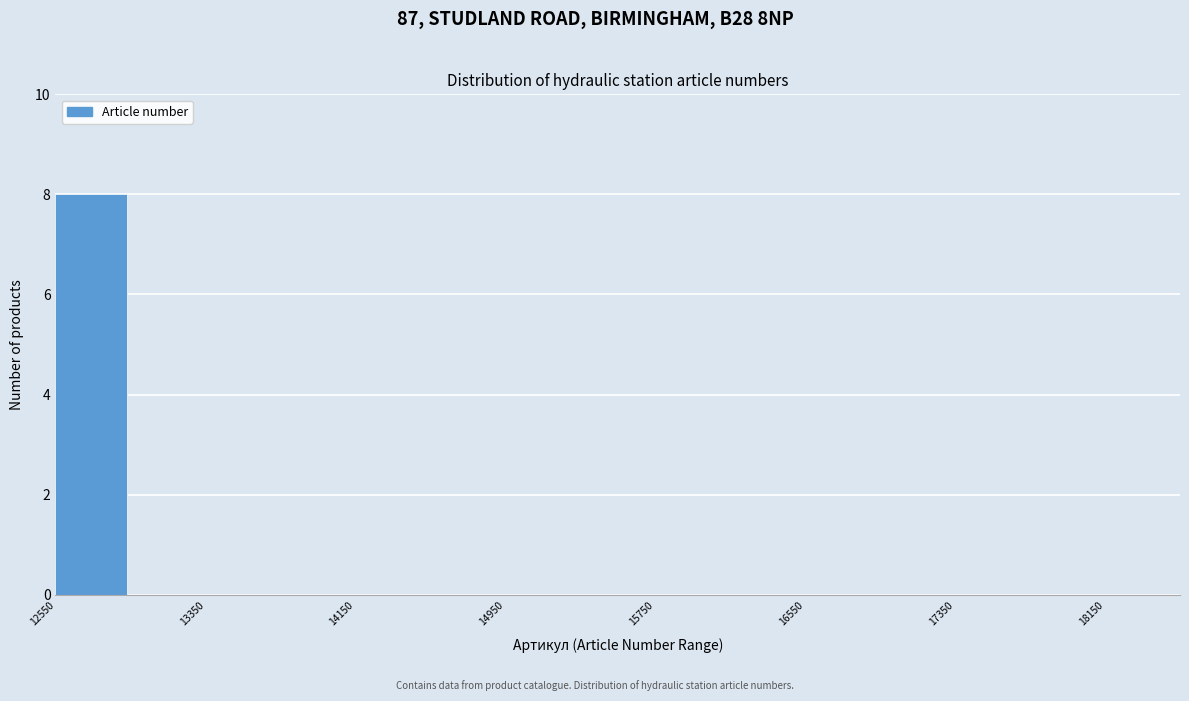

Over which range of the x-axis is the bar tallest?

12550 to 12950